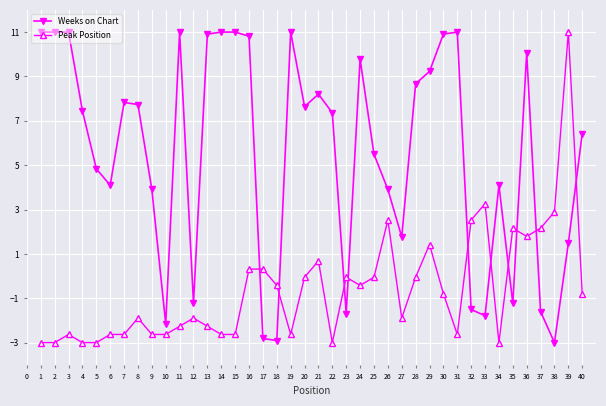

What is the smallest value displayed?

-3.0